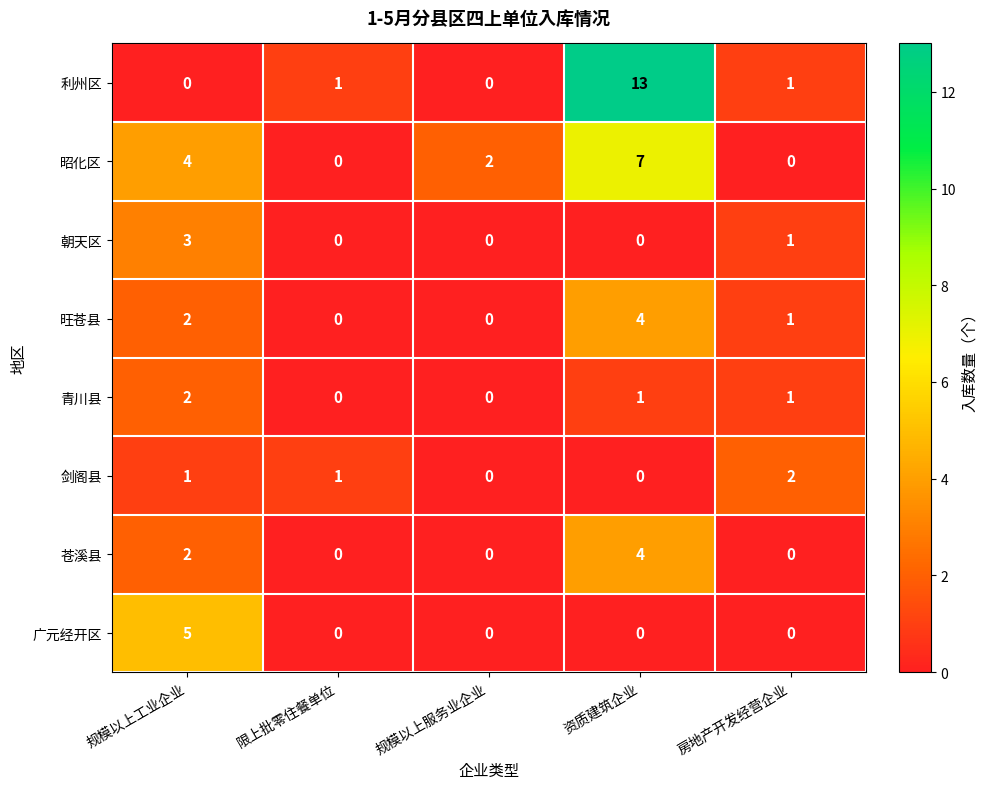

What is the sum of the 昭化区 values at 资质建筑企业 and 规模以上工业企业?

11